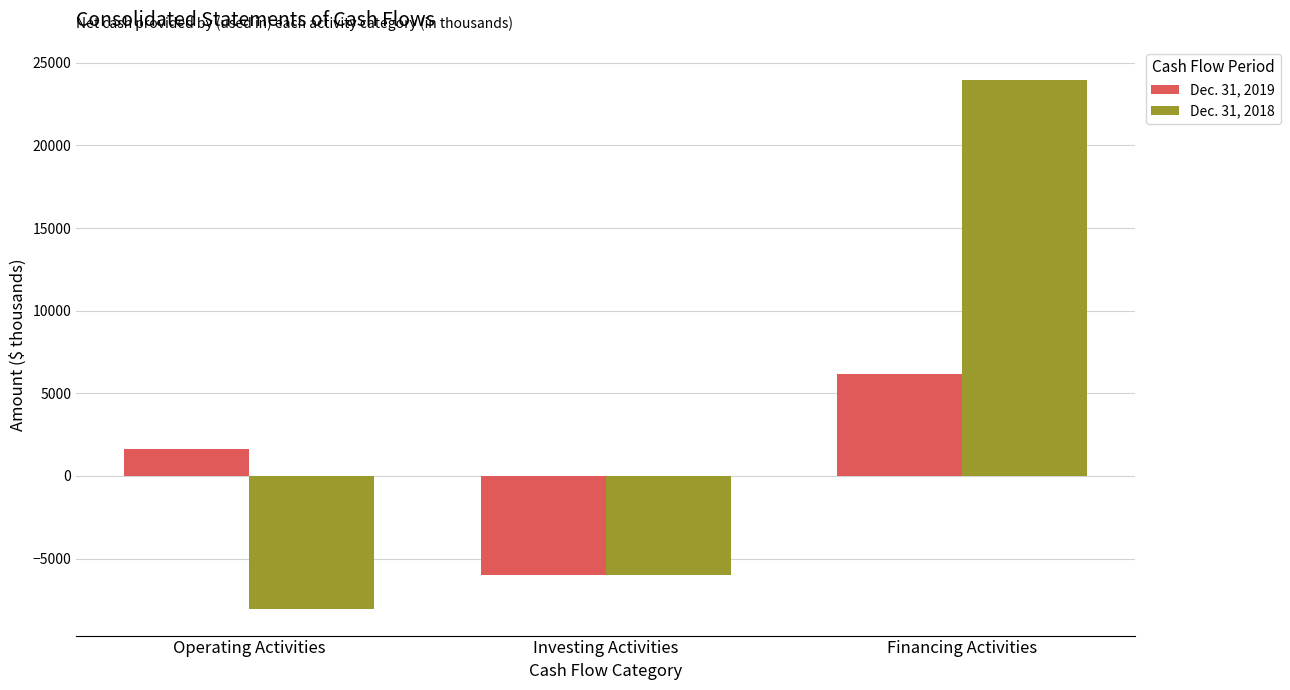

At which category is the sum across all series the highest?

Financing Activities